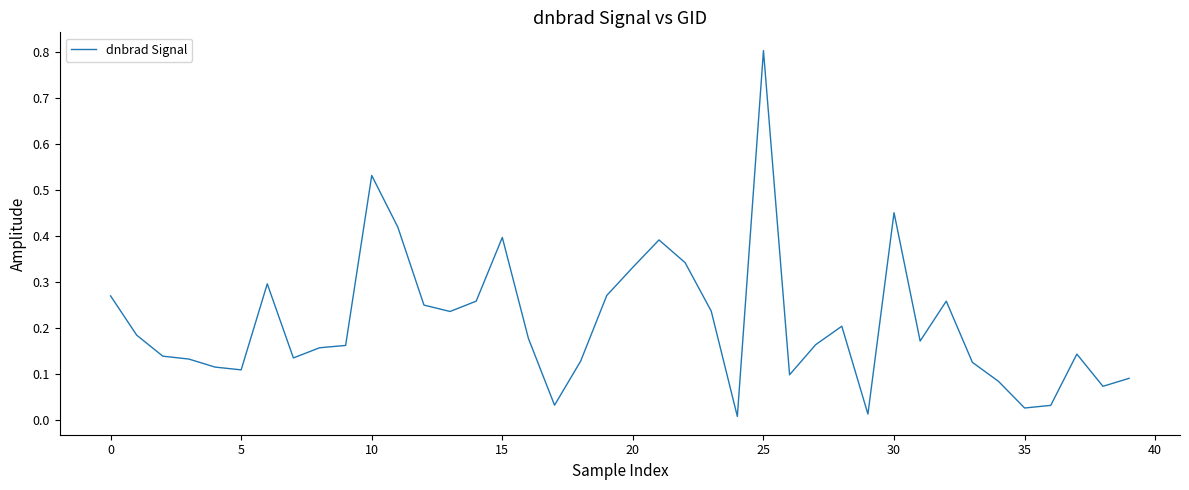

What is the difference between the maximum and minimum values?

0.8